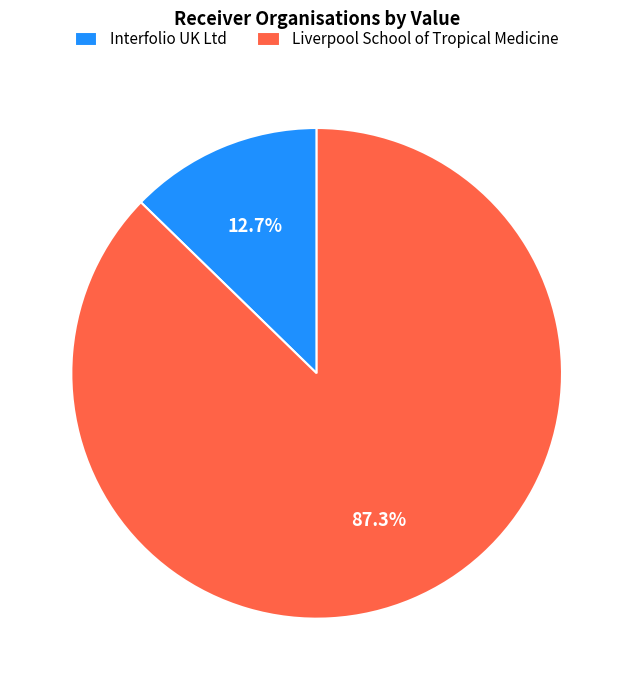

Rank the categories by value from lowest to highest.

Interfolio UK Ltd, Liverpool School of Tropical Medicine